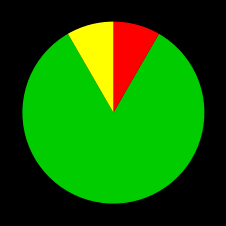

Count the number of slices in the pie.

3